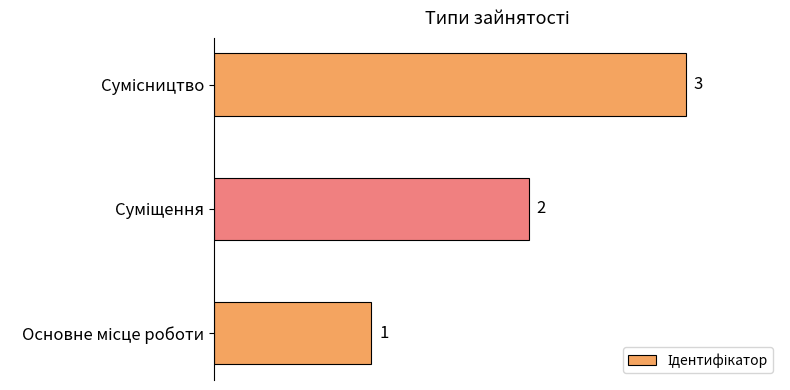

What is the greatest value displayed?

3